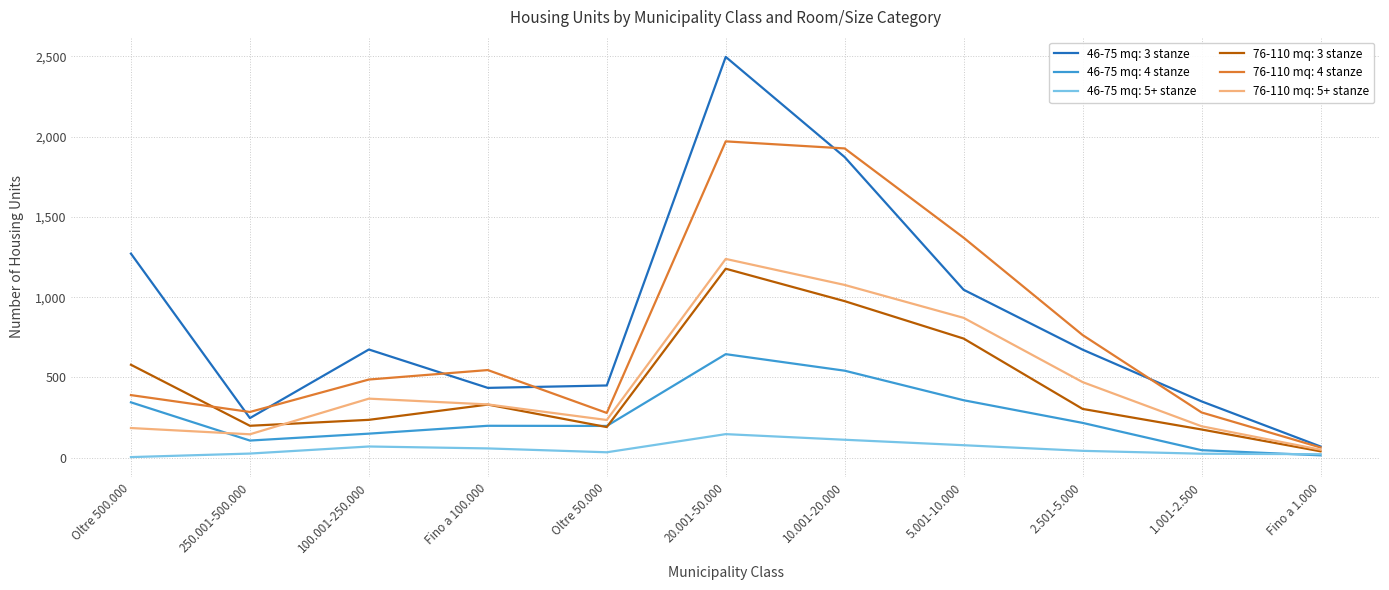

True or false: 46-75 mq: 3 stanze and 46-75 mq: 4 stanze intersect in this chart.

False